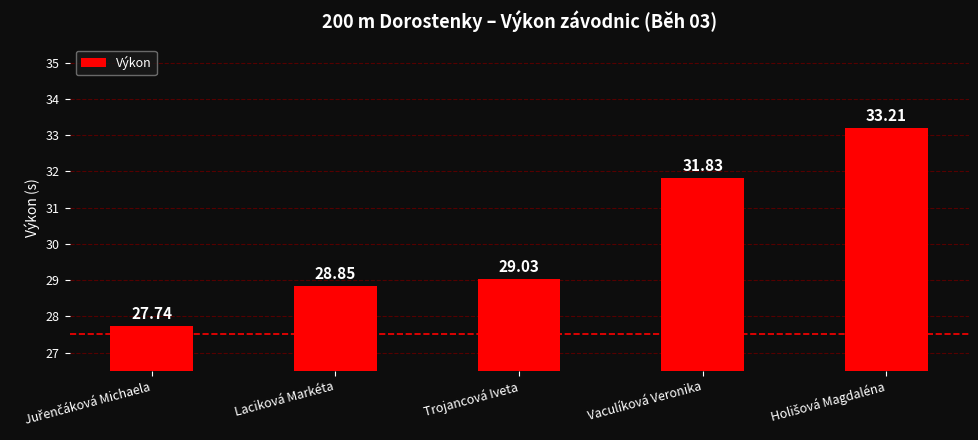

What is the change in value from Trojancová Iveta to Vaculíková Veronika?

+2.8